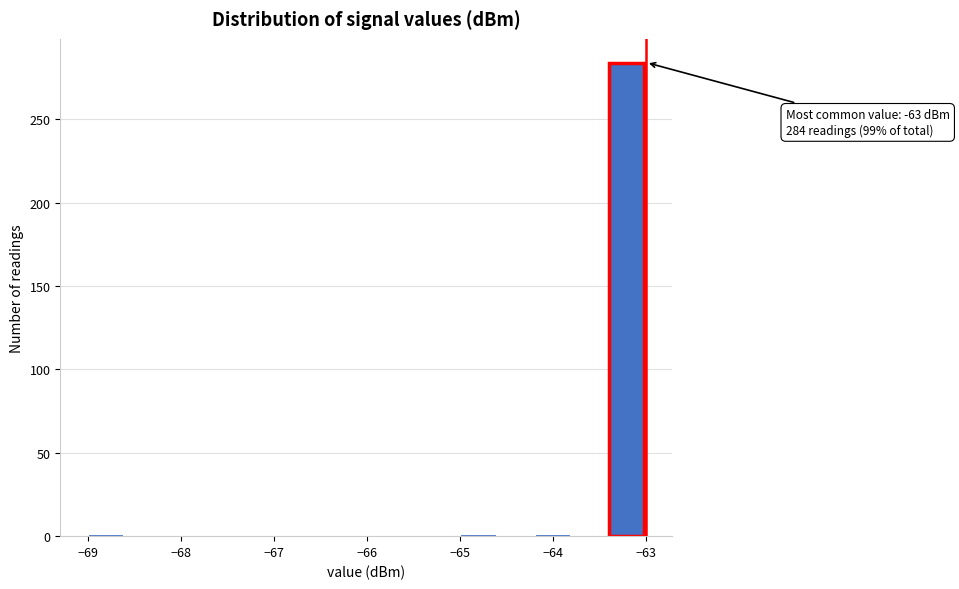

Which range on the x-axis has the tallest bar?

-63.4 to -63.0